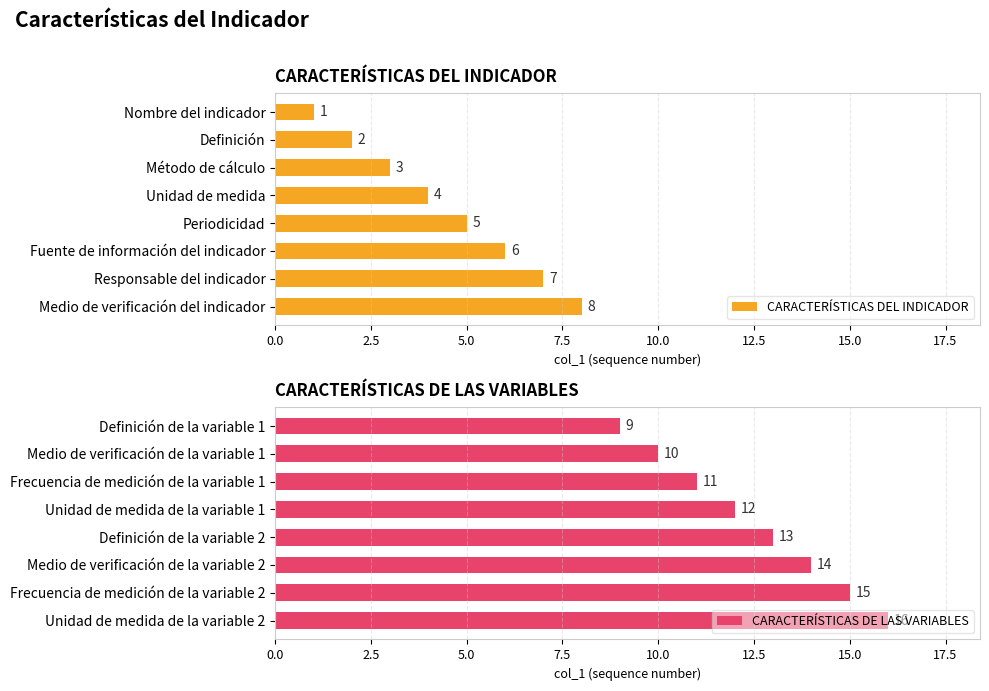

True or false: CARACTERÍSTICAS DEL INDICADOR has a value of 10 at Fuente de información del indicador.

False